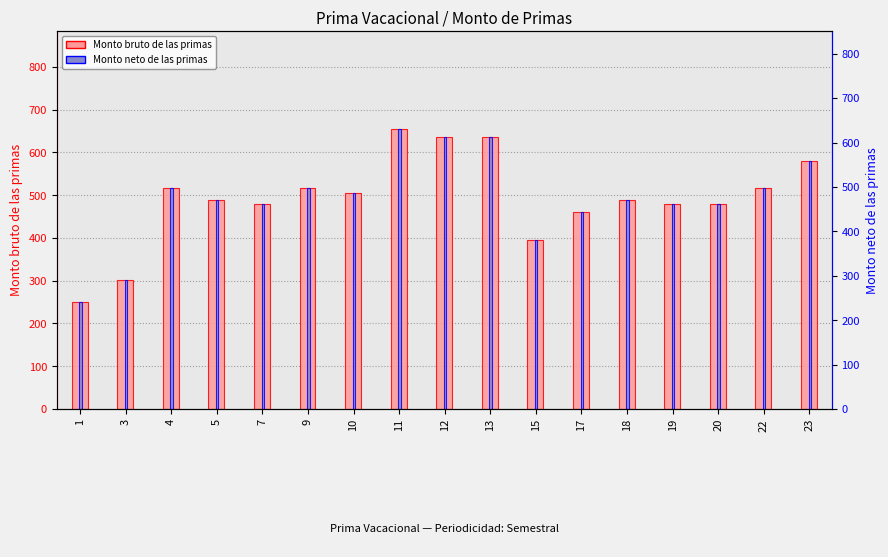

Between 23 and 3, which is larger?

23